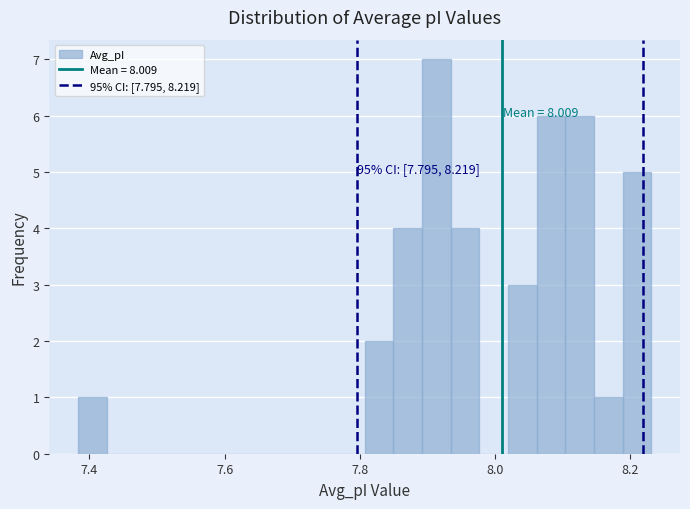

Around what value on the x-axis is the tallest bar? Give the approximate position of its centre, as read against the axis.

7.92